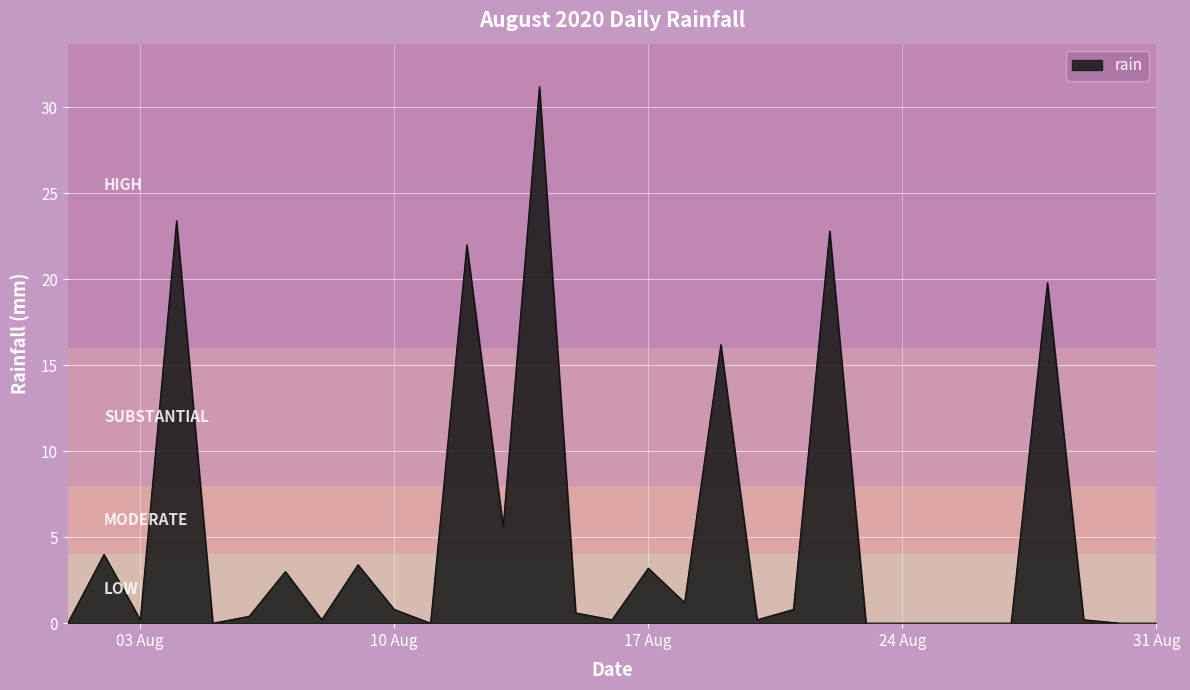

True or false: there are more than 2 points higher than both neighbors.

True